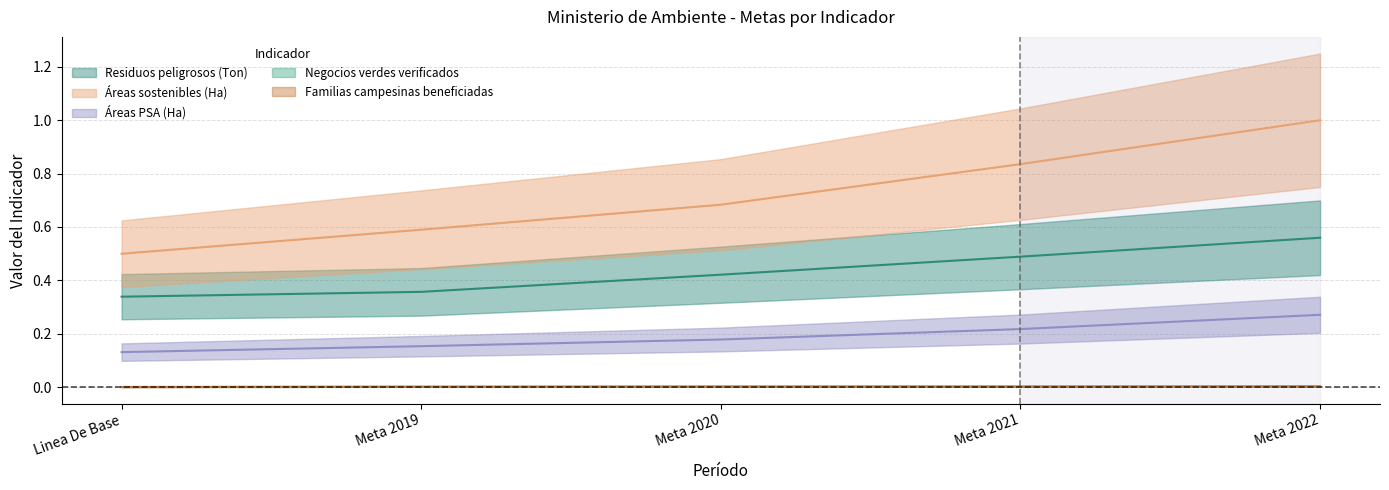

Is this an area chart (filled region under the line)?

No